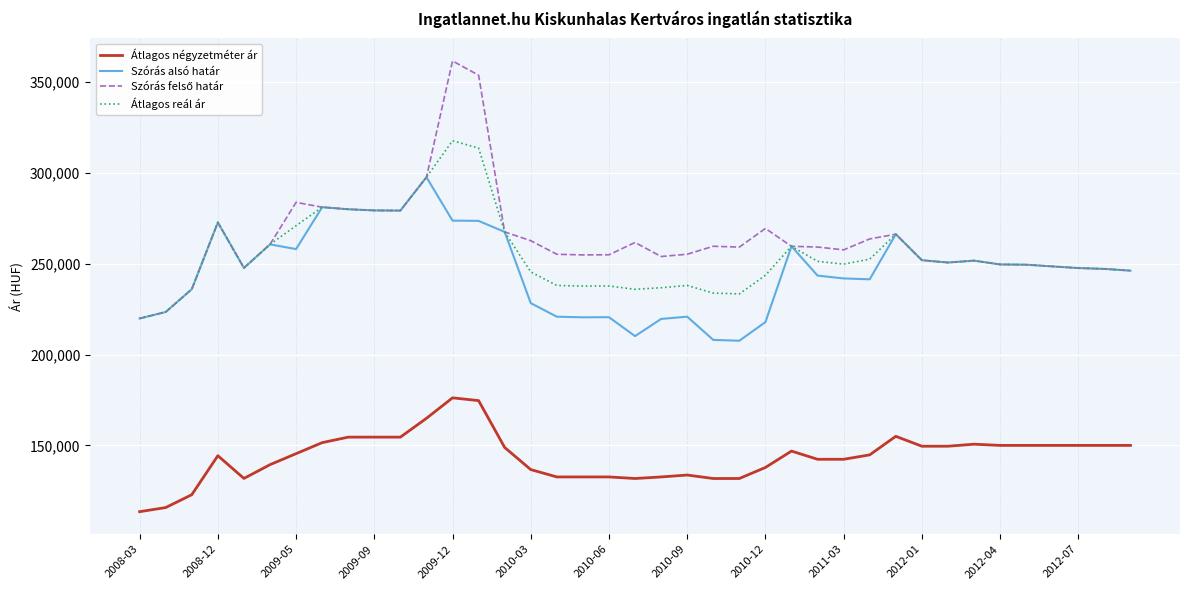

What is the maximum value for Átlagos négyzetméter ár?

176161